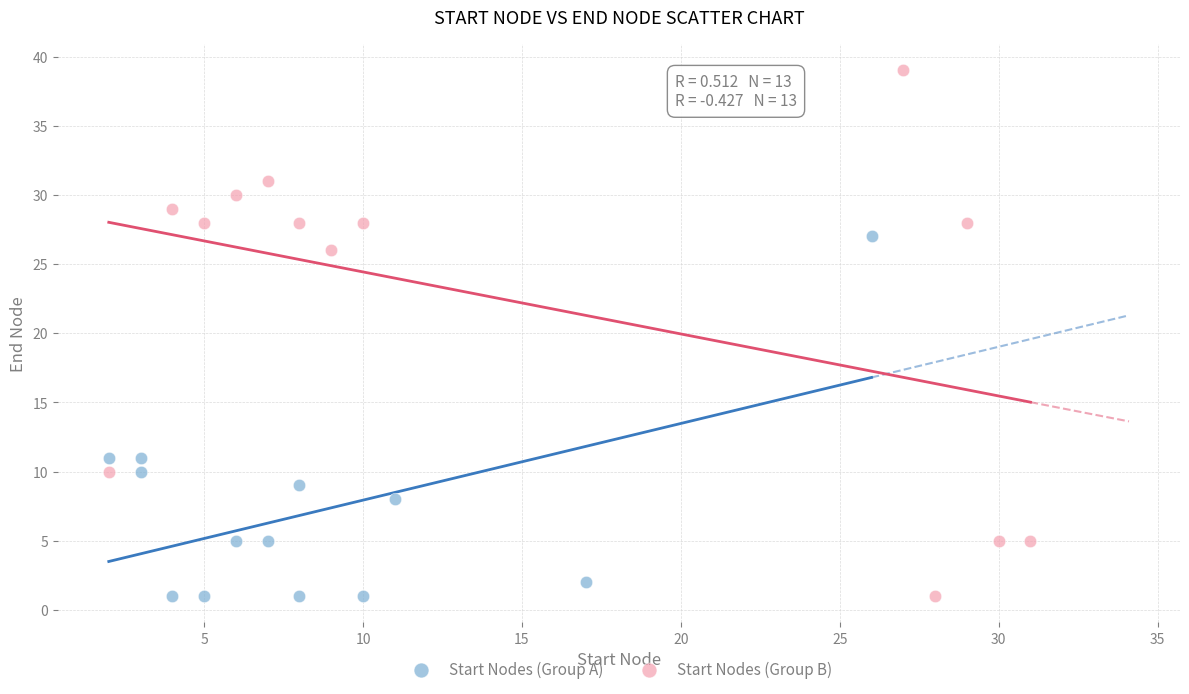

Which series contains the highest Y value?

Start Nodes (Group B)